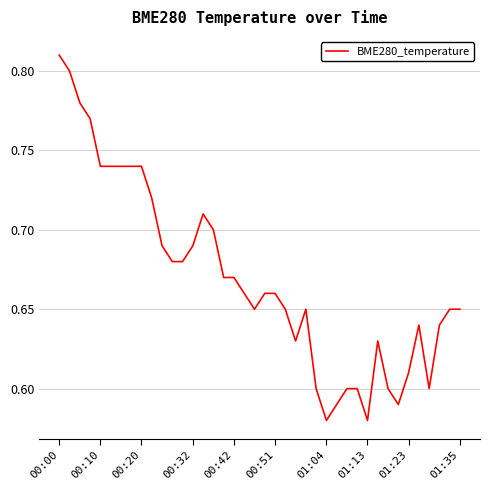

How many points are higher than both their immediate neighbors (excluding endpoints)?

4